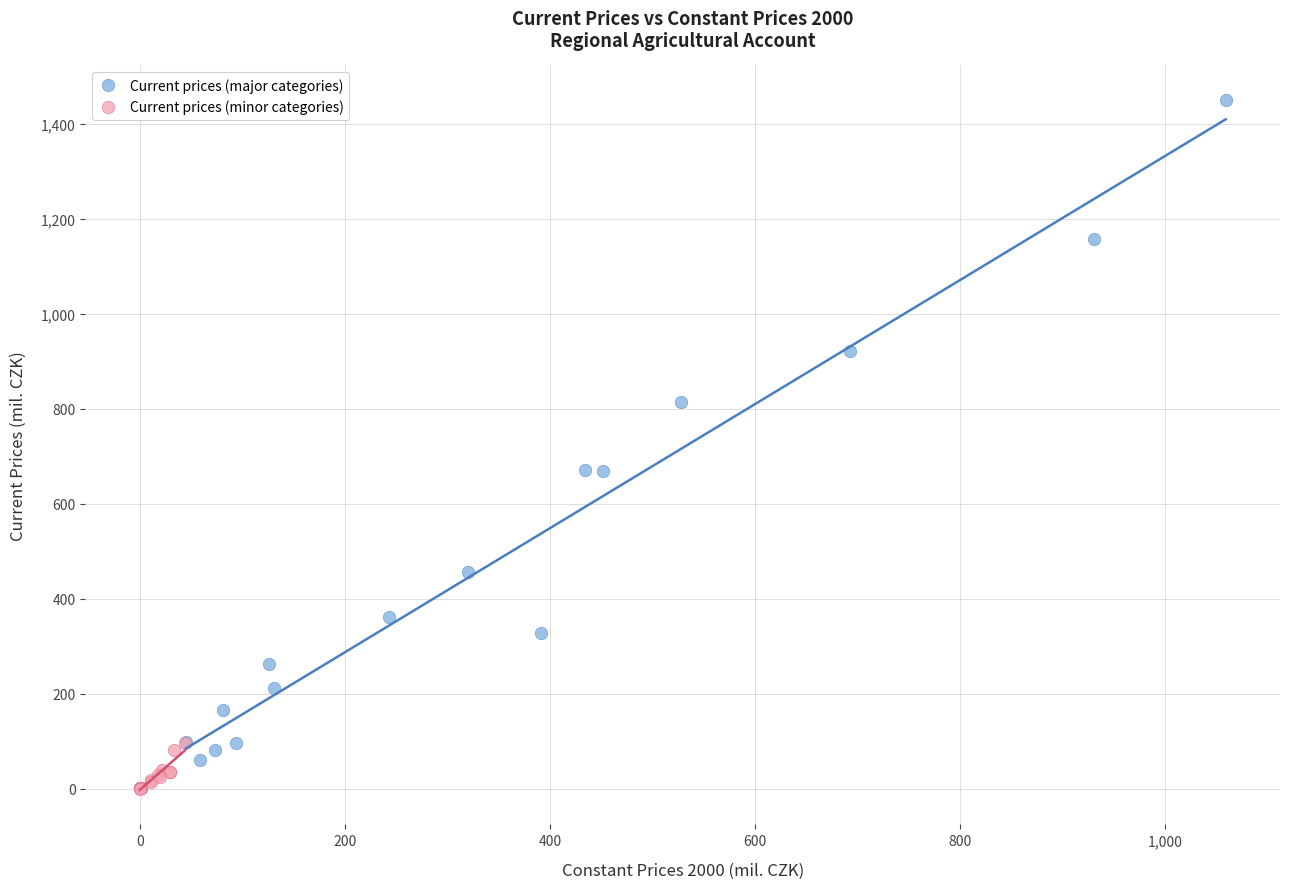

Which series has the widest spread of Y values?

Current prices (major categories)